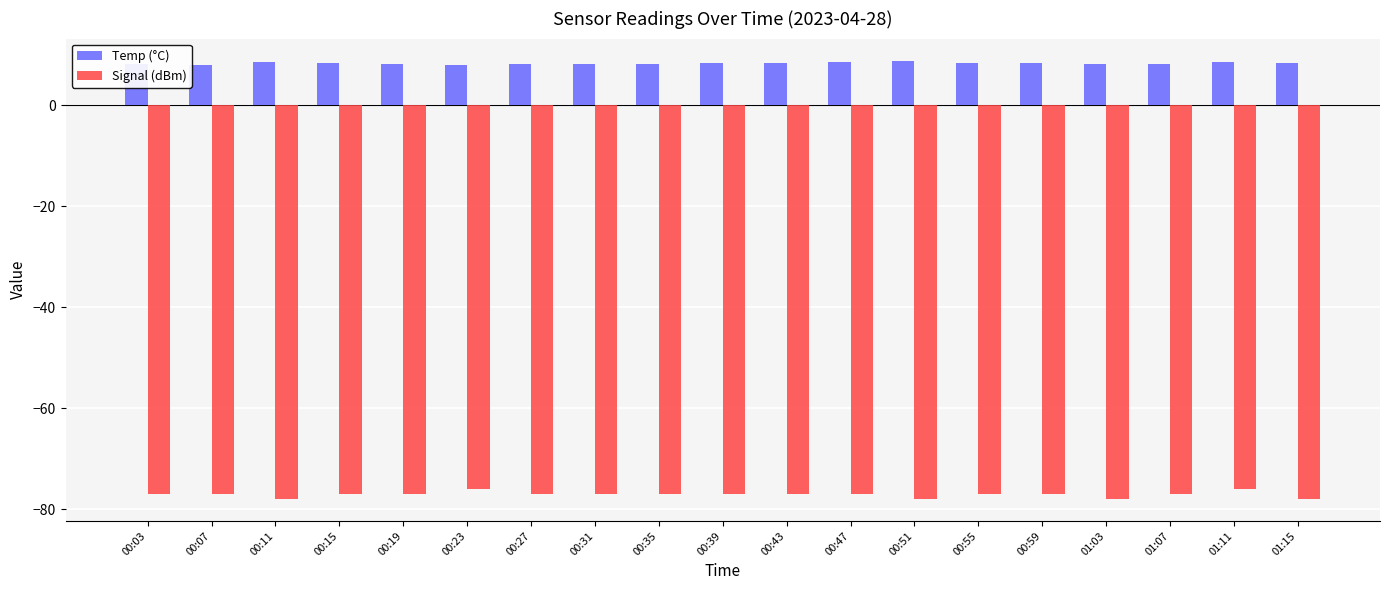

Is it true that Temp (°C) equals 8.2 at 00:03?

True